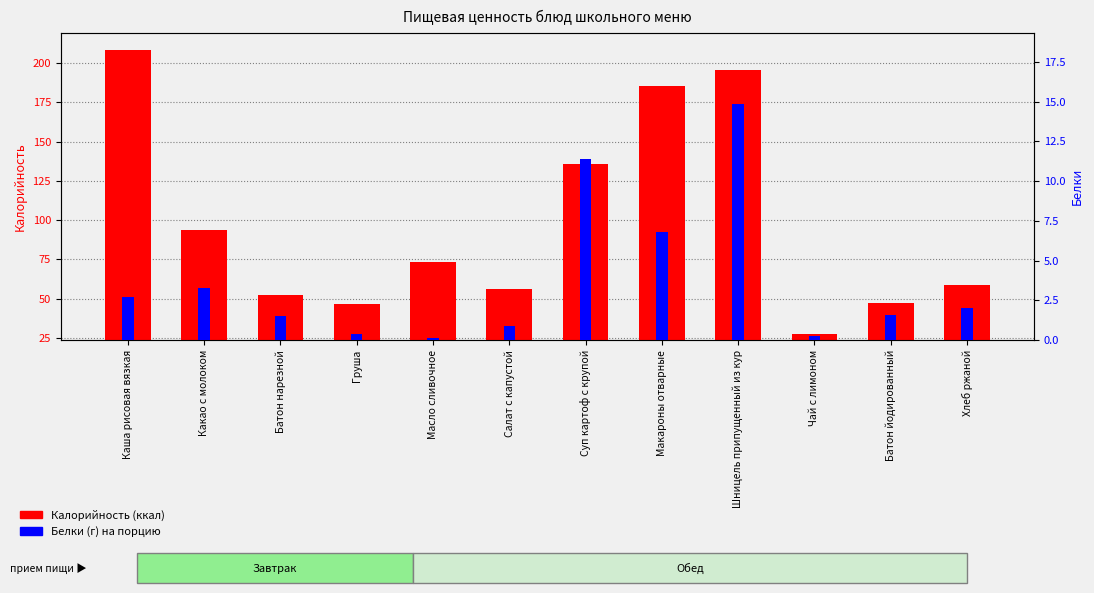

What is the sum of all Белки values?

45.8